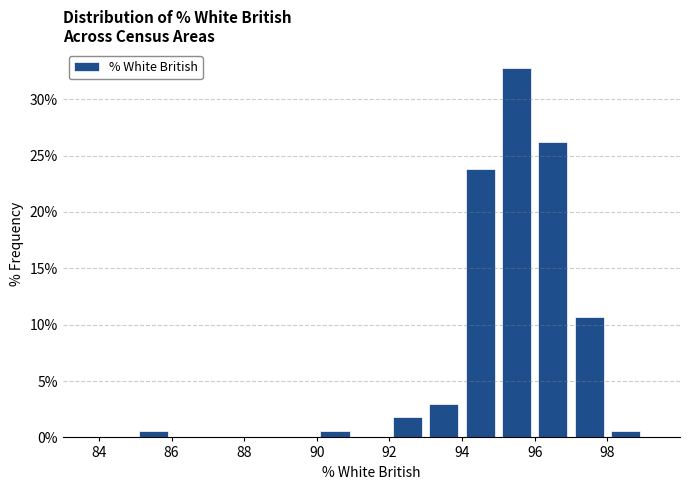

Reading left to right, list every bar in this chart as the range it spans on the x-axis followed by its height. The values are not printed on the chart, so give them approximately, as read against the axis.

84 to 85: 0
85 to 86: 0.5
86 to 87: 0
87 to 88: 0
88 to 89: 0
89 to 90: 0
90 to 91: 0.5
91 to 92: 0
92 to 93: 2.0
93 to 94: 3.0
94 to 95: 24.0
95 to 96: 32.5
96 to 97: 26.0
97 to 98: 10.5
98 to 99: 0.5
99 to 100: 0